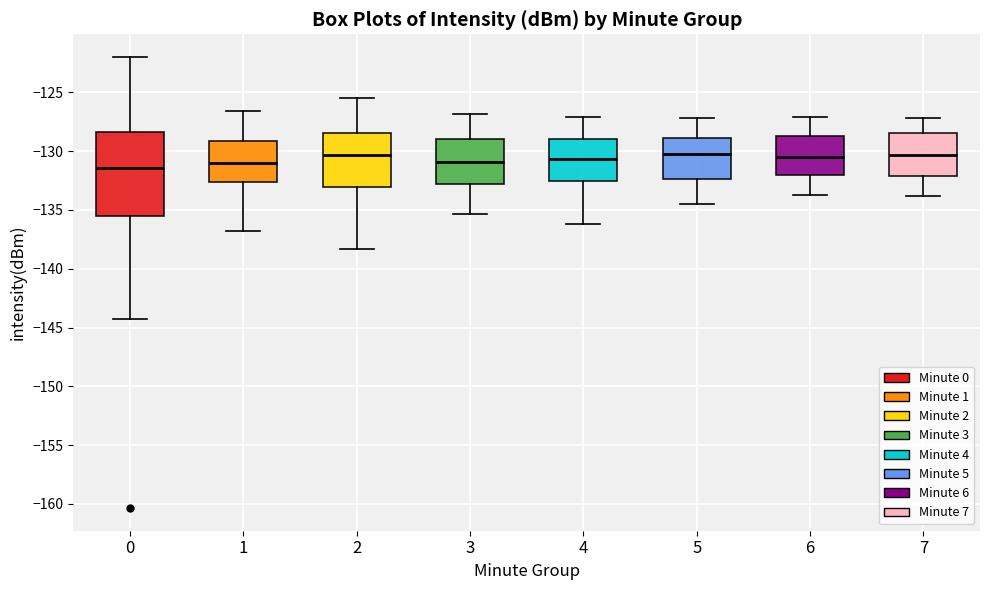

Where is the lower edge of the box at x = 7 on the y-axis? The values are not printed on the chart, so give them approximately, as read against the axis.

-132.0